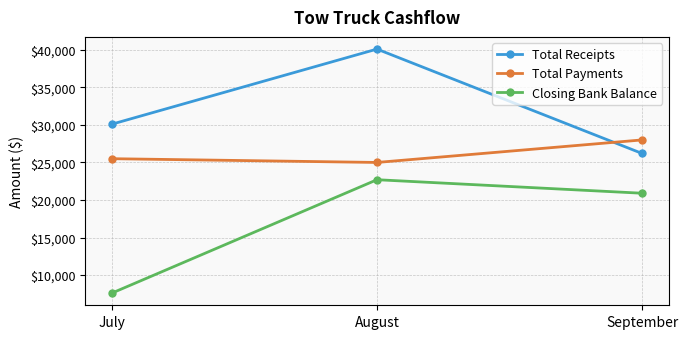

Is this an area chart (filled region under the line)?

No